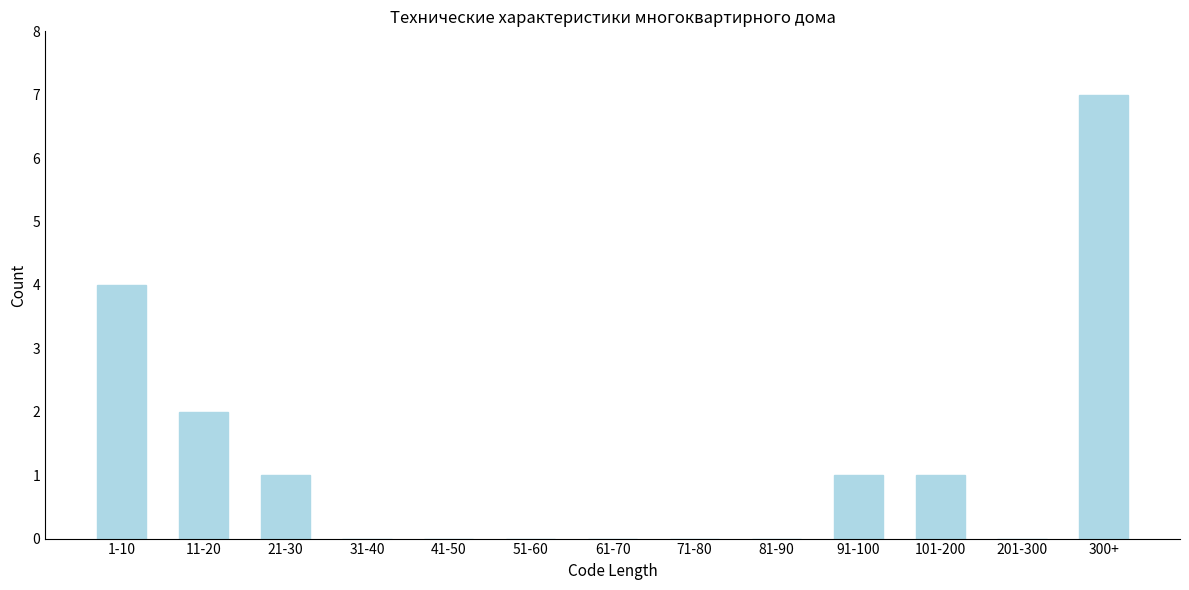

Reading left to right, extract all data points from this chart.

1-10=4	11-20=2	21-30=1	31-40=0	41-50=0	51-60=0	61-70=0	71-80=0	81-90=0	91-100=1	101-200=1	201-300=0	300+=7